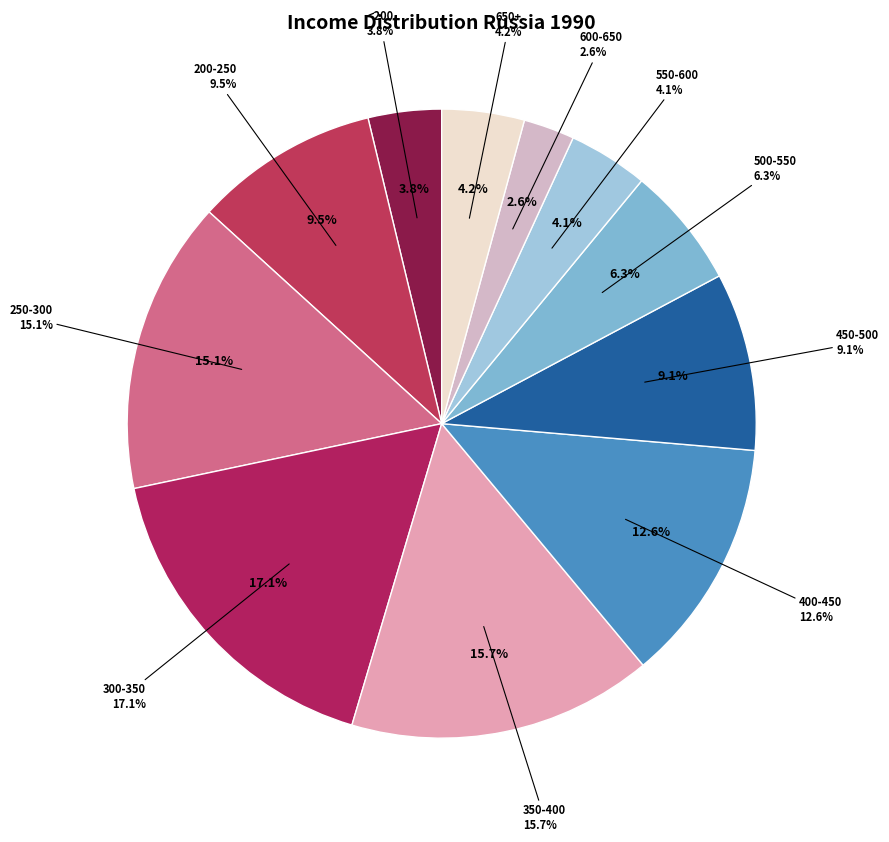

What is the change in value from 250-300 to 650+?

-10.8